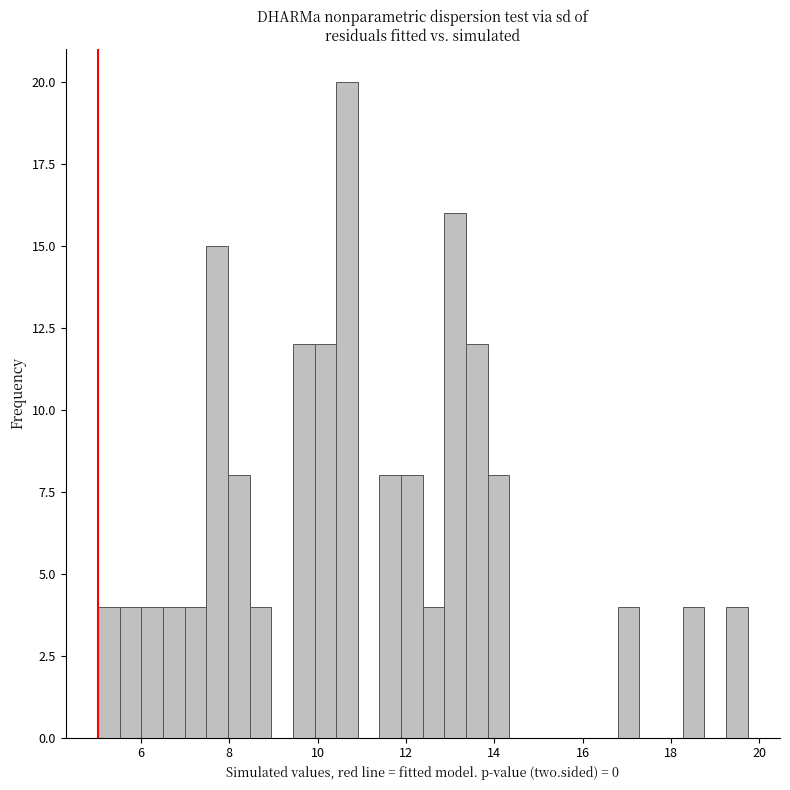

Read against the x-axis, roughly where is the centre of the tallest bar?

10.6